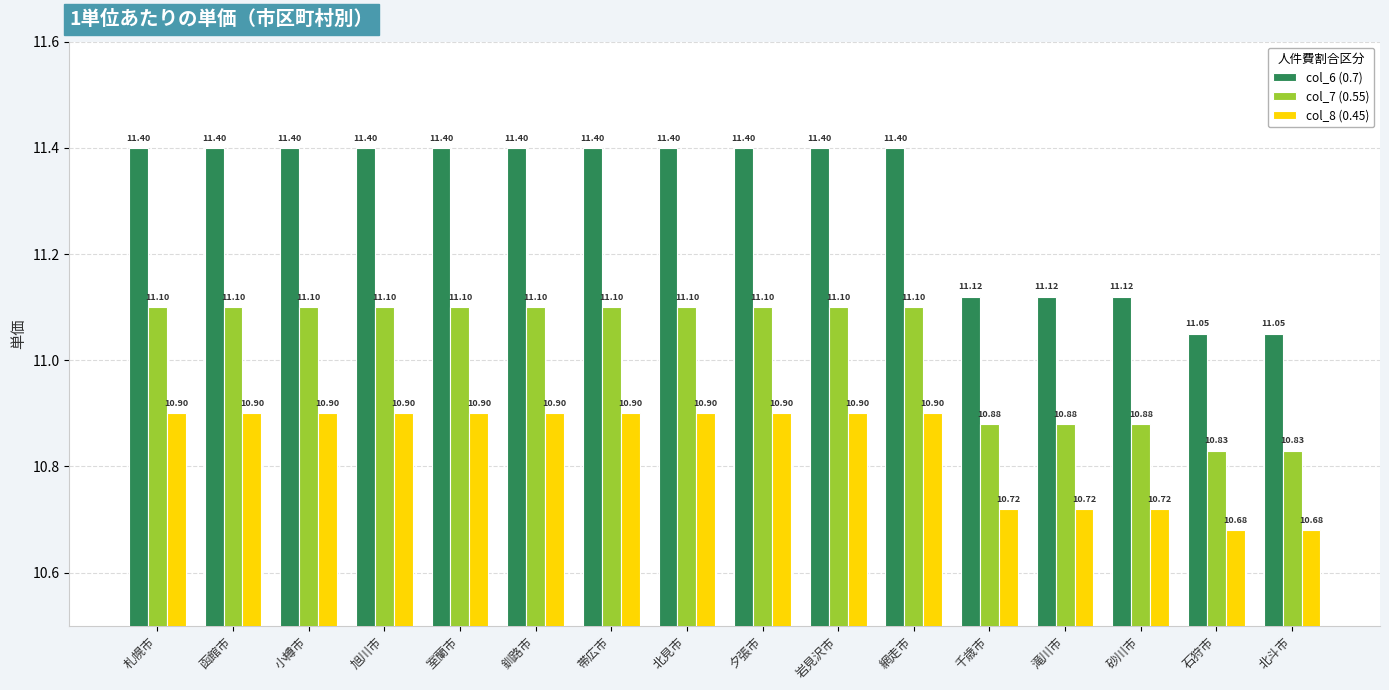

Count the col_7 (0.55) values in the range 10 to 11.

5